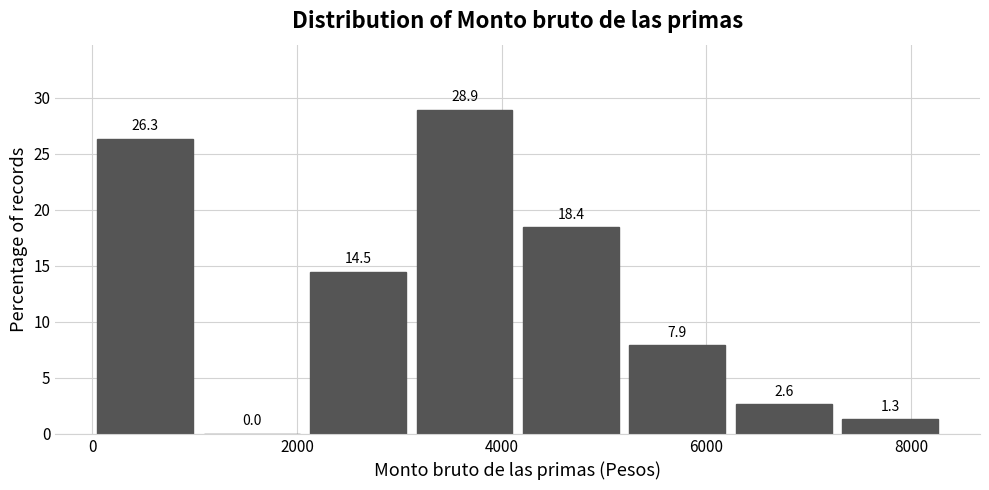

What is the height of the bar covering 0 to 1000 on the x-axis? The bar edges are not printed on the chart, so give them approximately, as read against the axis.

26.3